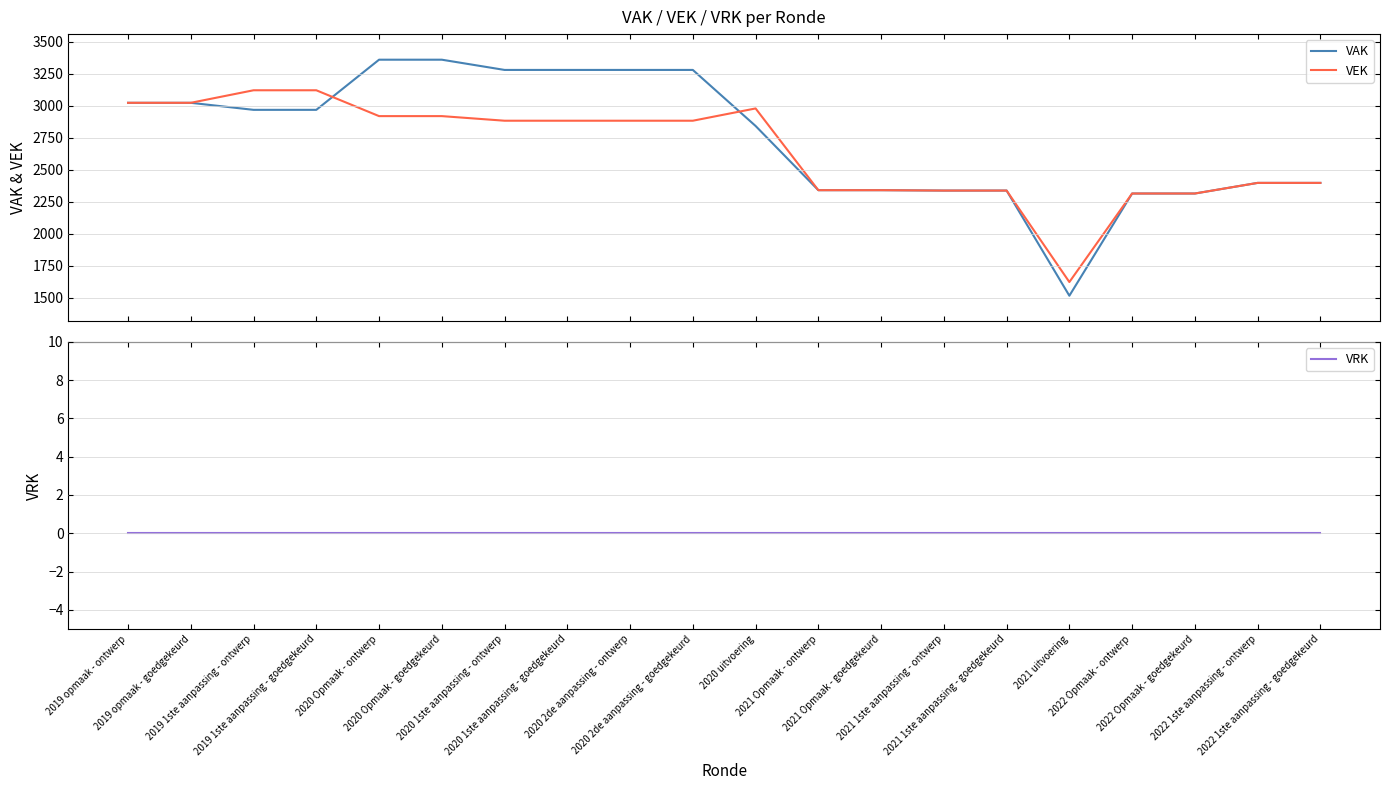

Which series has the largest total across all categories?

VAK